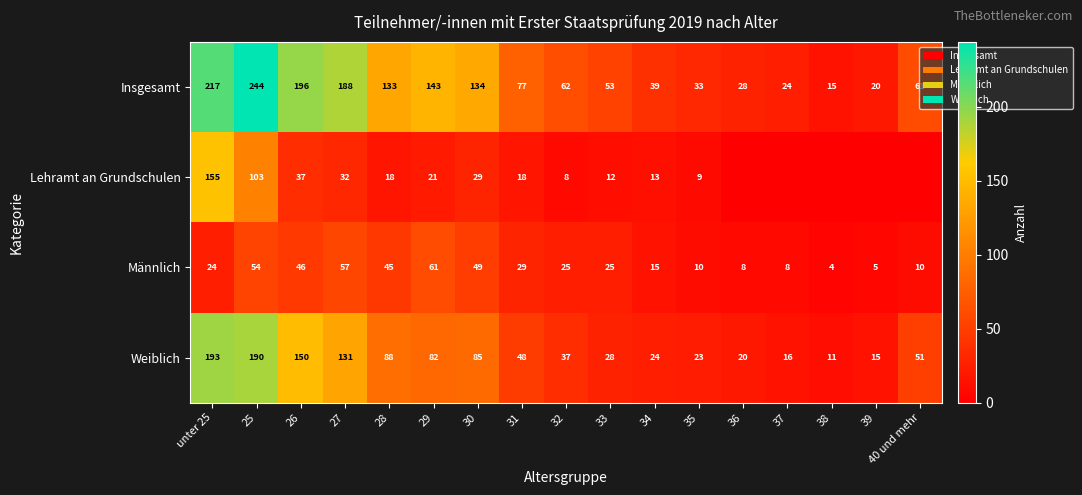

What is the sum of the Männlich values at 29 and 30?

110